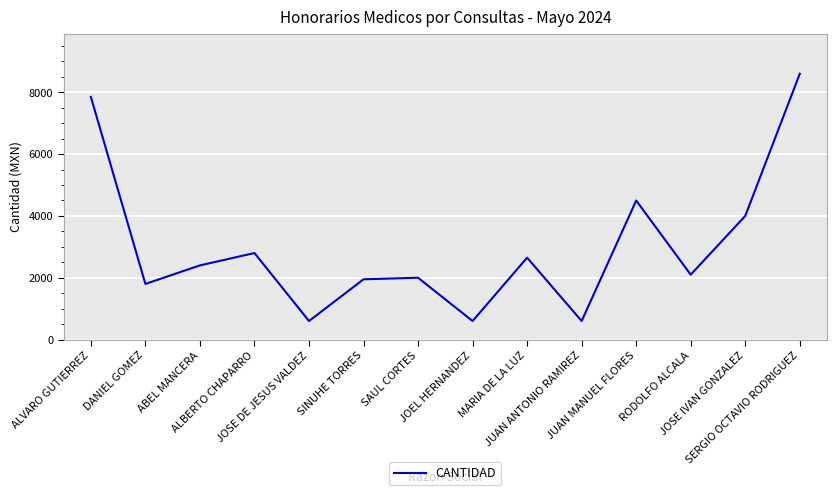

Reading left to right, extract all data points from this chart.

ALVARO GUTIERREZ=7850.0	DANIEL GOMEZ=1800.0	ABEL MANCERA=2400.0	ALBERTO CHAPARRO=2800.0	JOSE DE JESUS VALDEZ=600.0	SINUHE TORRES=1950.0	SAUL CORTES=2000.0	JOEL HERNANDEZ=600.0	MARIA DE LA LUZ=2650.0	JUAN ANTONIO RAMIREZ=600.0	JUAN MANUEL FLORES=4498.2	RODOLFO ALCALA=2100.0	JOSE IVAN GONZALEZ=4000.0	SERGIO OCTAVIO RODRIGUEZ=8600.0